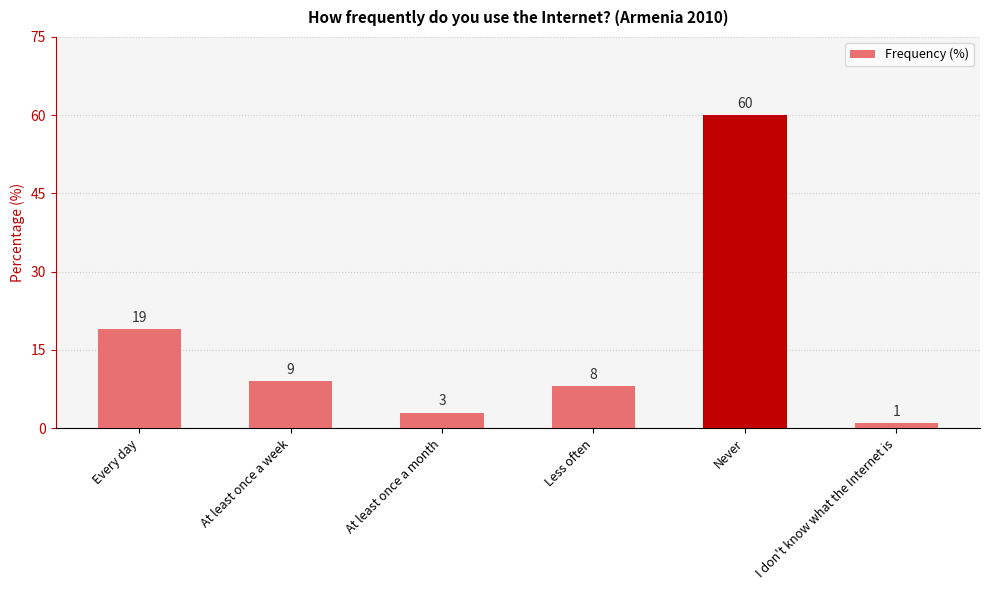

Count the number of categories in the chart.

6